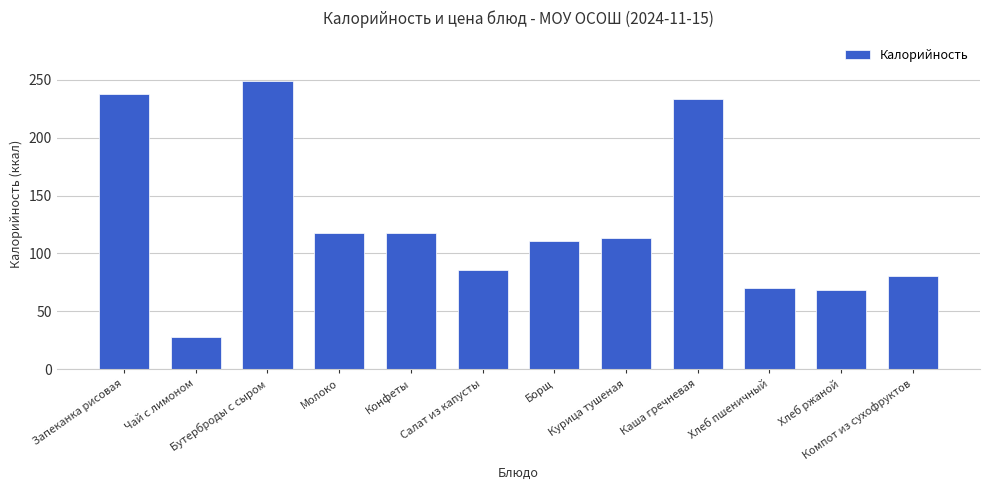

Does the chart contain any negative values?

No